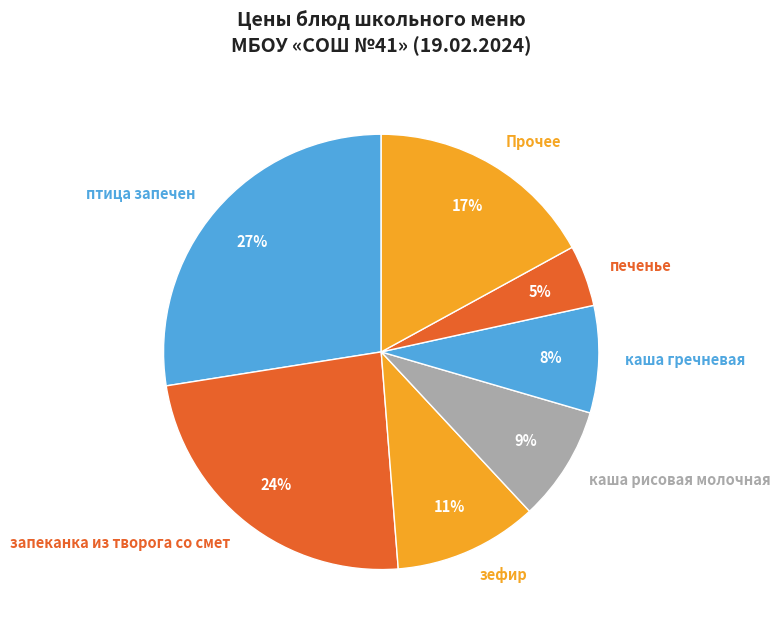

Combined, do Прочее and запеканка из творога со смет account for over 50%?

No